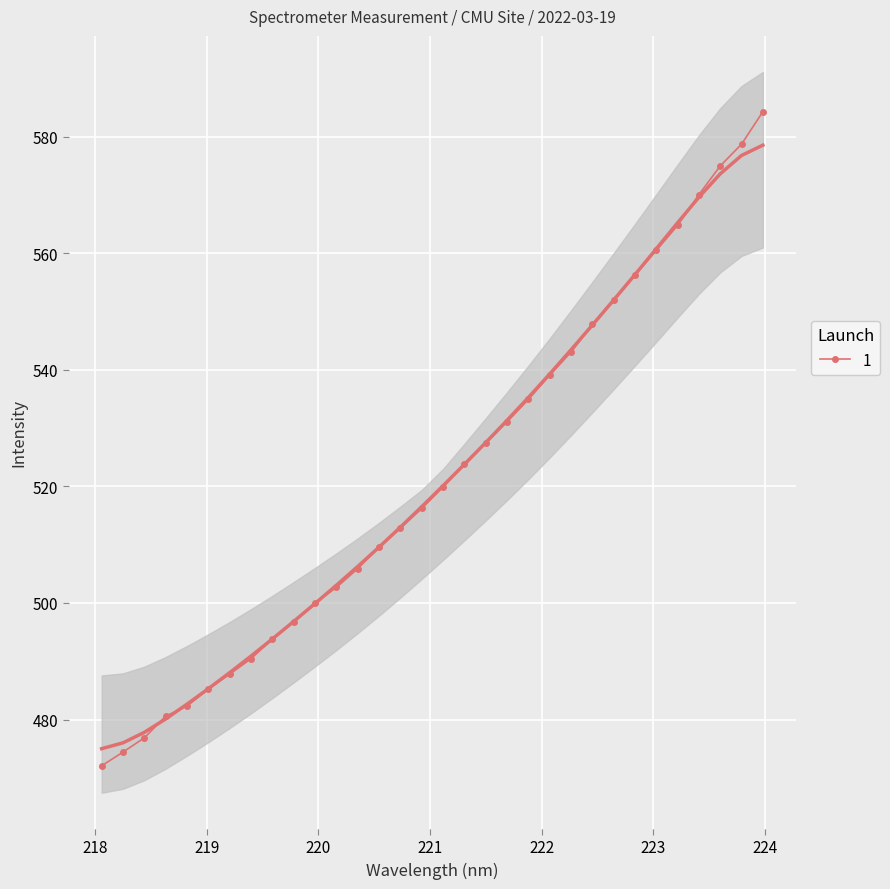

At how many categories does at least one series exceed 515?

17